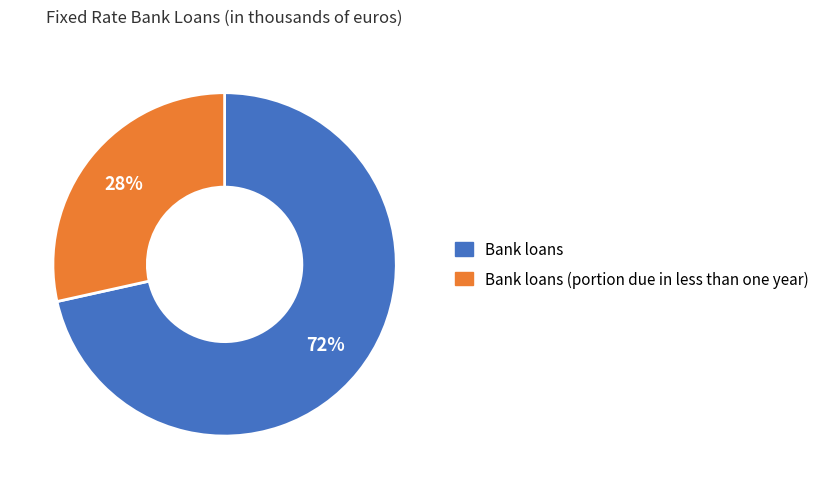

Is there any slice that represents more than half of the pie?

Yes